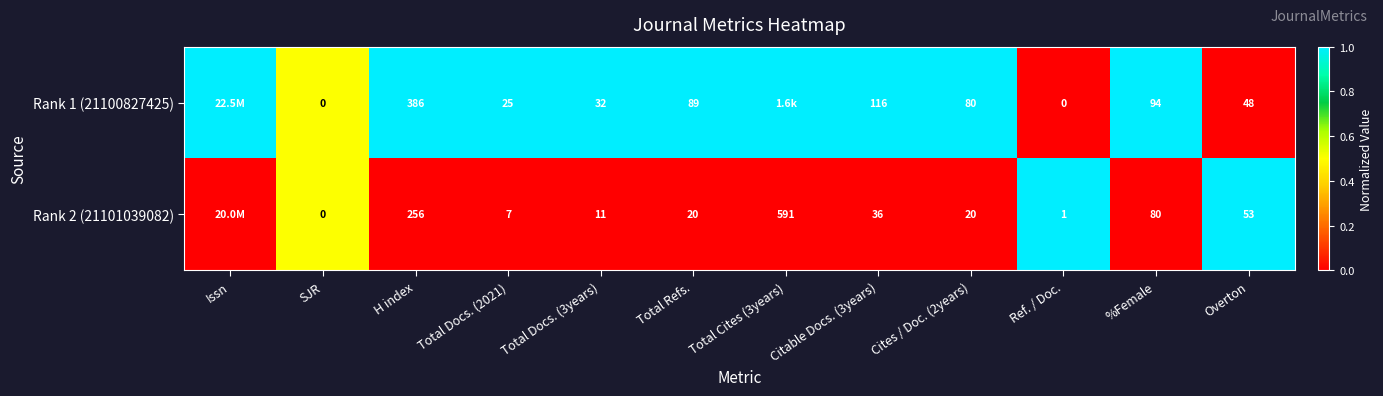

What is the sum of the Rank 2 (21101039082) values at Total Refs. and Ref. / Doc.?

21